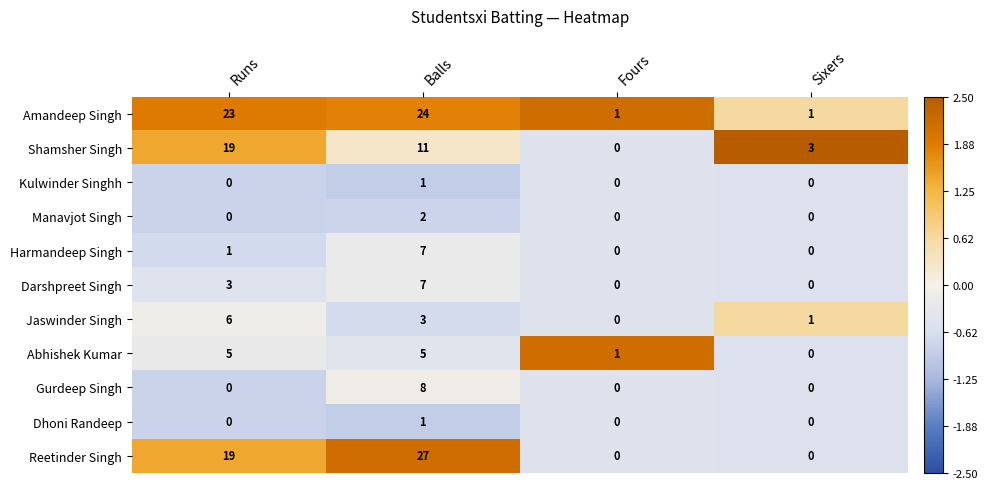

How many distinct data groups are displayed?

11